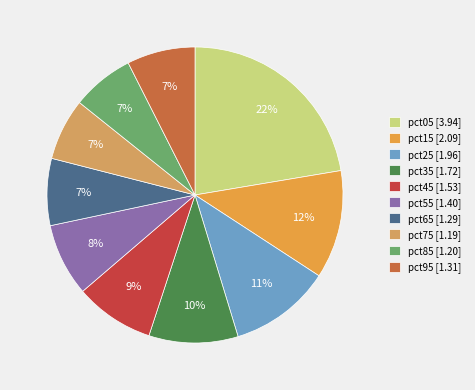

How many slices are in this pie chart?

10